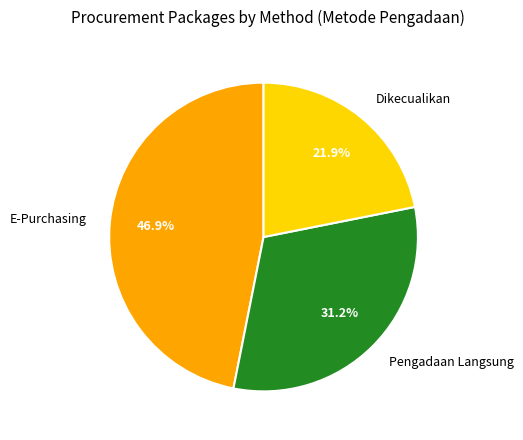

The Dikecualikan slice represents 31% of the pie. True or false?

False